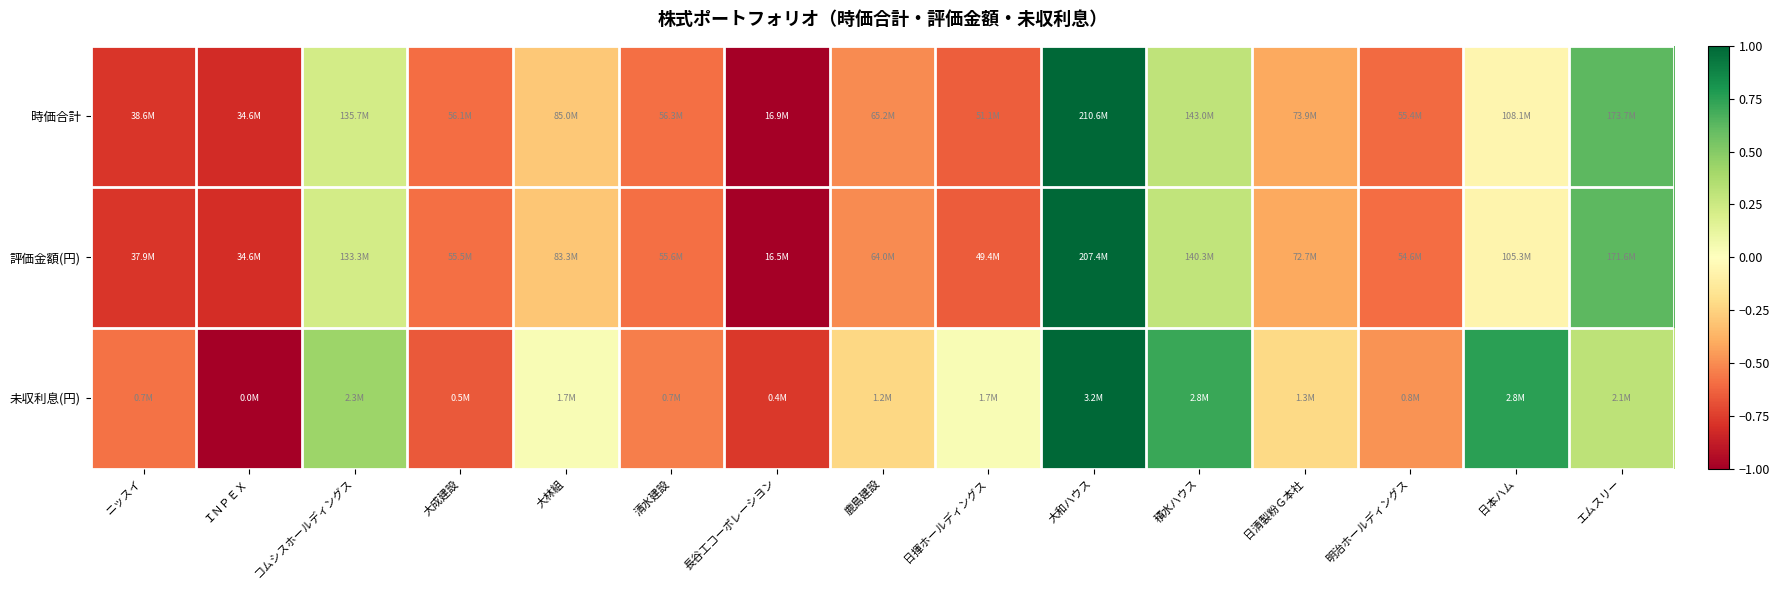

Rank the series at コムシスホールディングス from lowest to highest value.

評価金額(円), 時価合計, 未収利息(円)